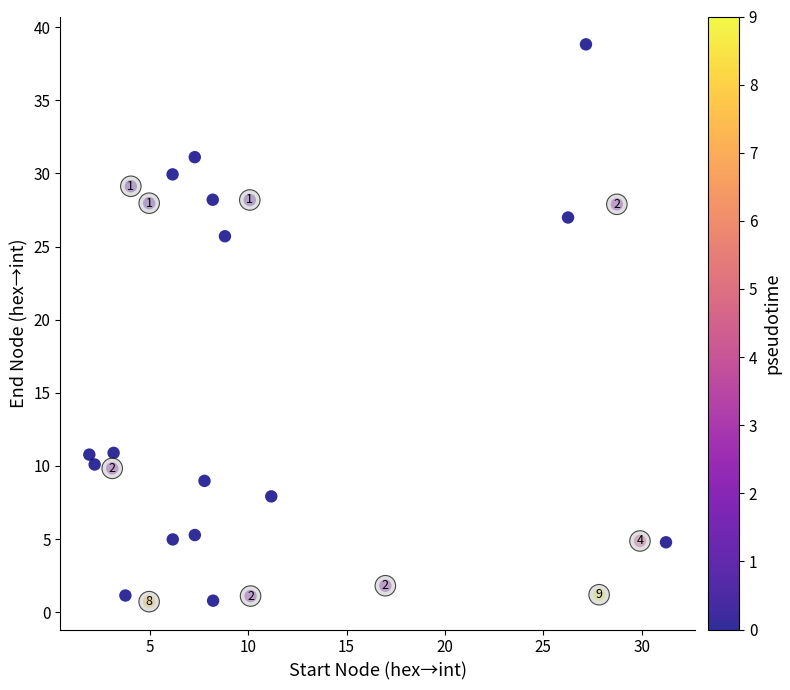

What Y value in the scatter plot is closest to 19?

25.7